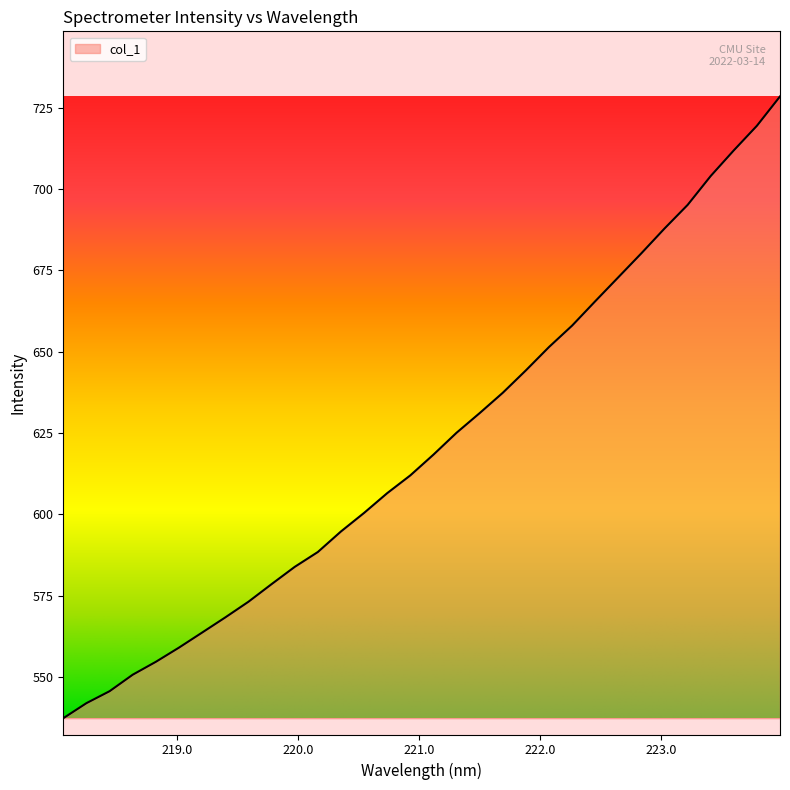

What is the average value?

621.6